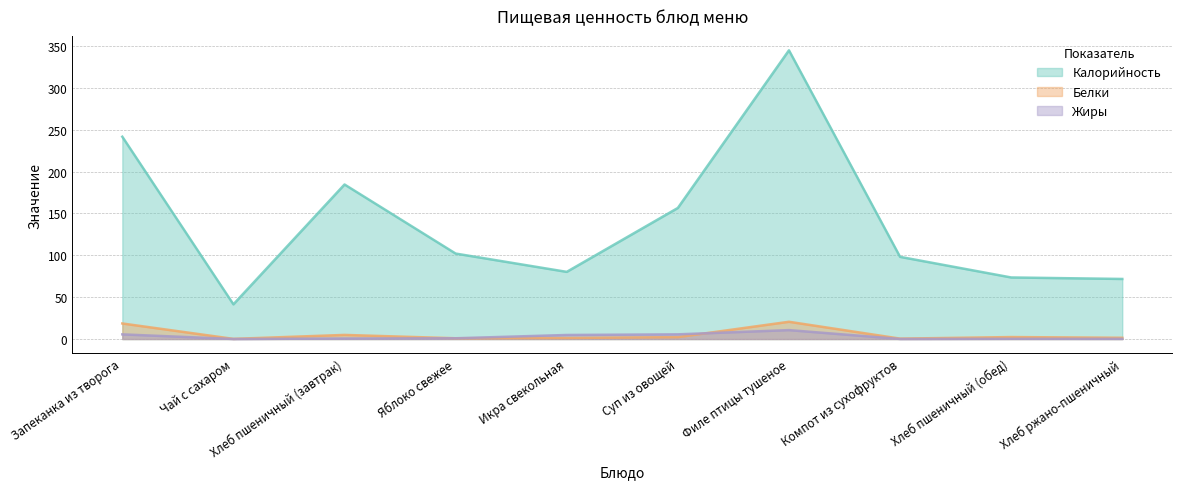

What is the label of the 9th point from the left?

Хлеб пшеничный (обед)